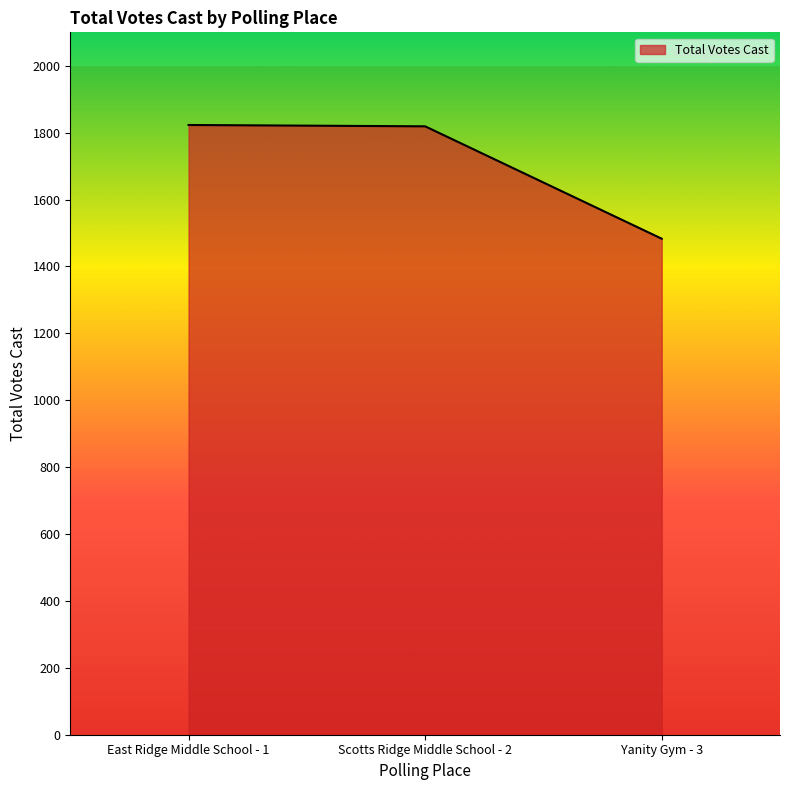

What is the change in value from East Ridge Middle School - 1 to Yanity Gym - 3?

-340